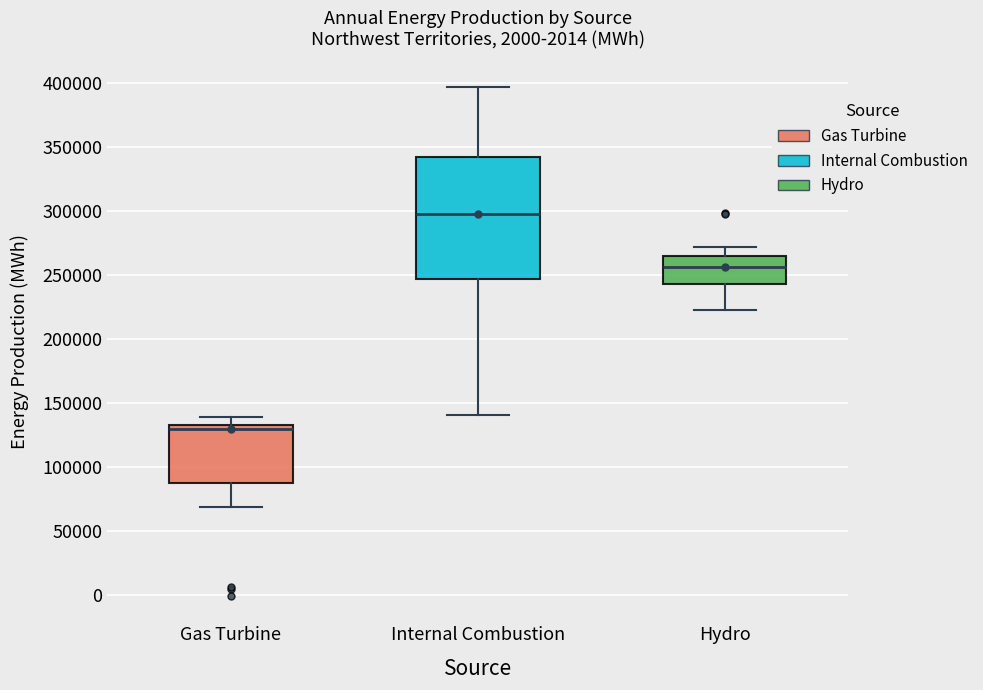

Reading left to right, transcribe this box plot: for each box, give where its median line is, the range the box spans, and where its two whiskers end, as read against the y-axis. The values are not printed on the chart, so give them approximately, as read against the axis.

Gas Turbine: median 130000, box 90000 to 135000, whiskers 70000 to 140000
Internal Combustion: median 300000, box 245000 to 340000, whiskers 140000 to 395000
Hydro: median 255000, box 245000 to 265000, whiskers 225000 to 270000